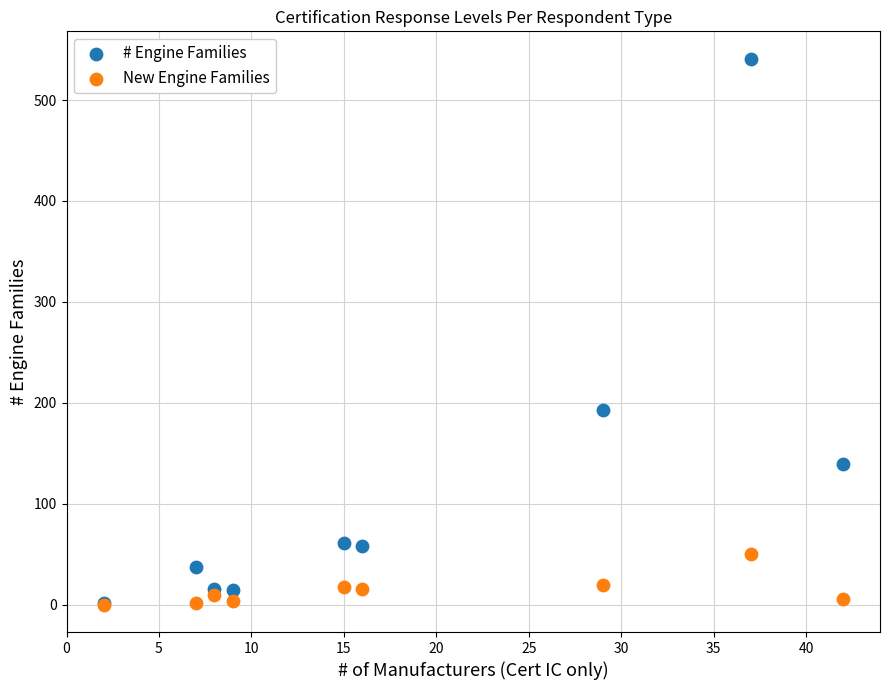

In the # Engine Families series, what Y value is closest to 271?

193